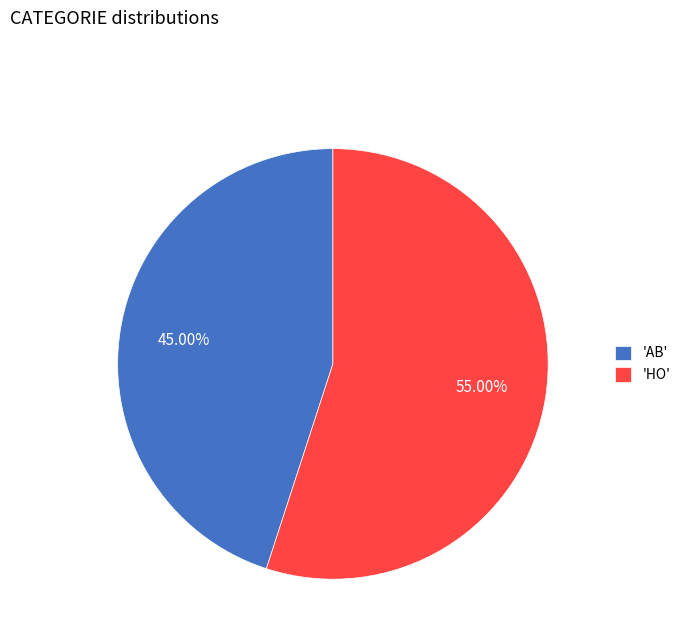

Rank the categories by value from highest to lowest.

'HO', 'AB'